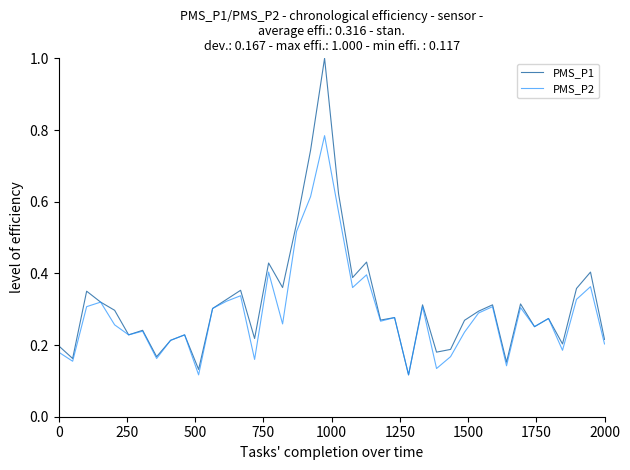

Is this an area chart (filled region under the line)?

No